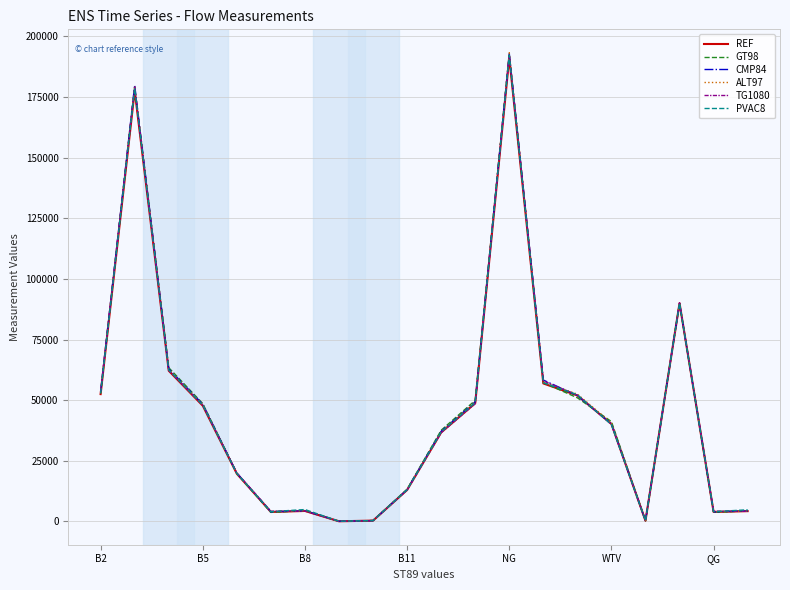

What is the greatest value displayed?

193220.0